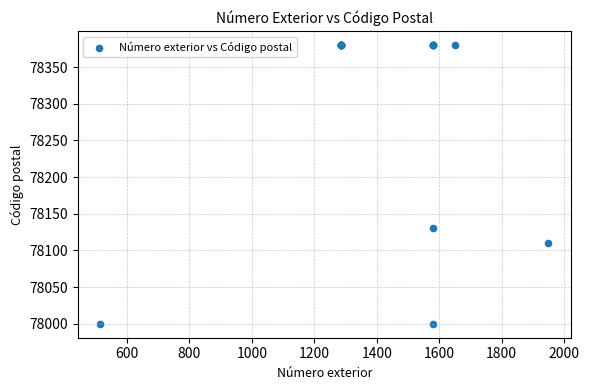

What Y value in the scatter plot is closest to 78190?

78130